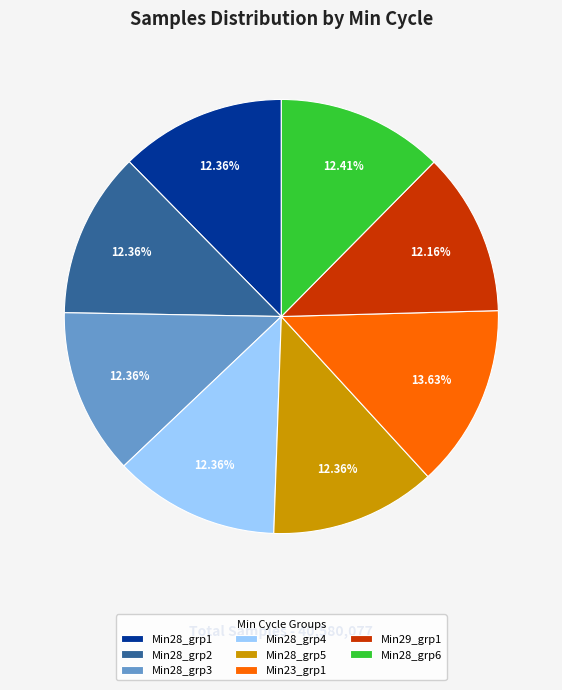

Approximately how many times larger is the value at Min23_grp1 compared to Min28_grp2?

1.1